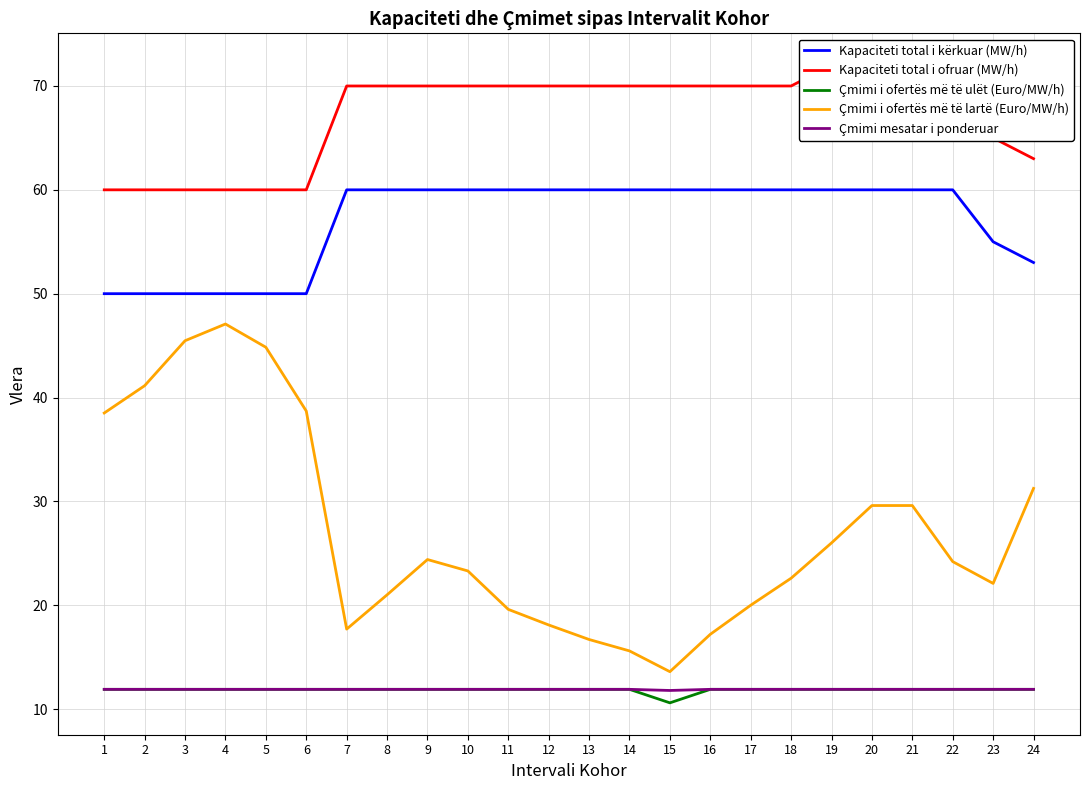

At which label is Çmimi i ofertës më të ulët (Euro/MW/h) closest to 11?

15